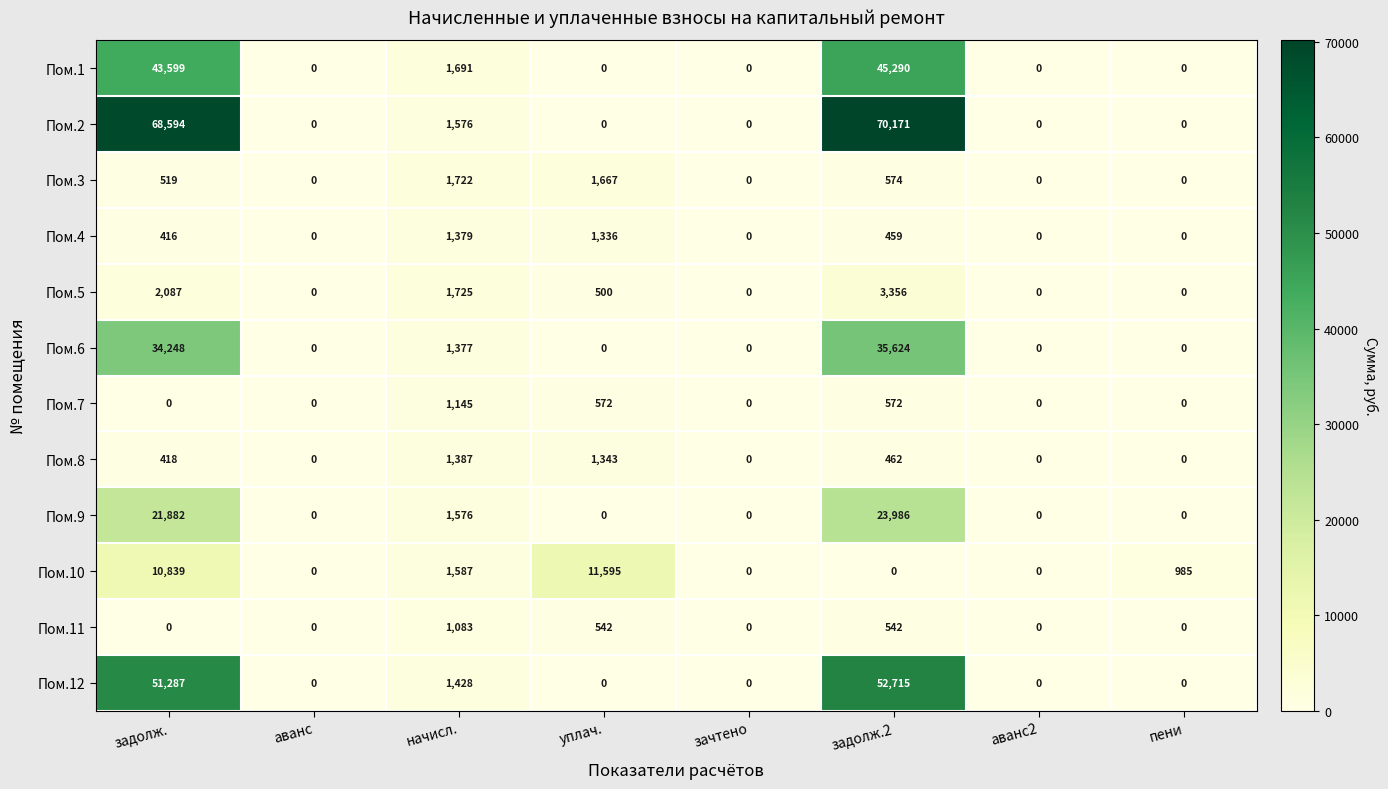

How many distinct data groups are displayed?

12